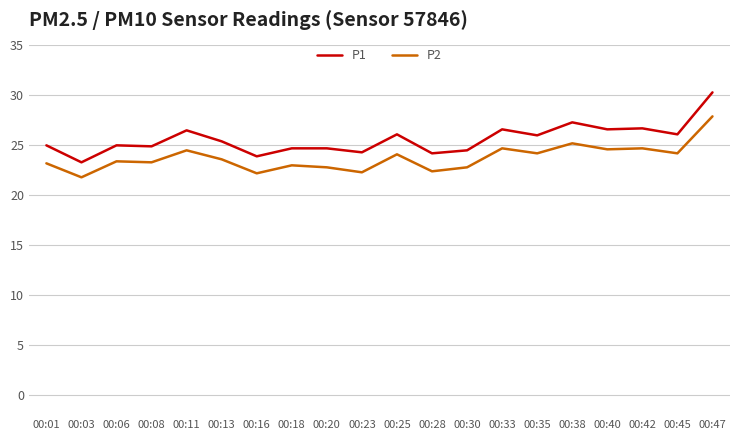

True or false: P1 has a value of 26.7 at 00:42.

True